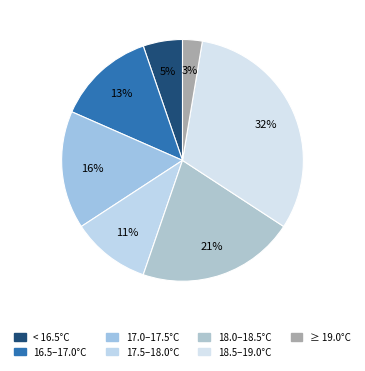

How many segments does this pie chart have?

7